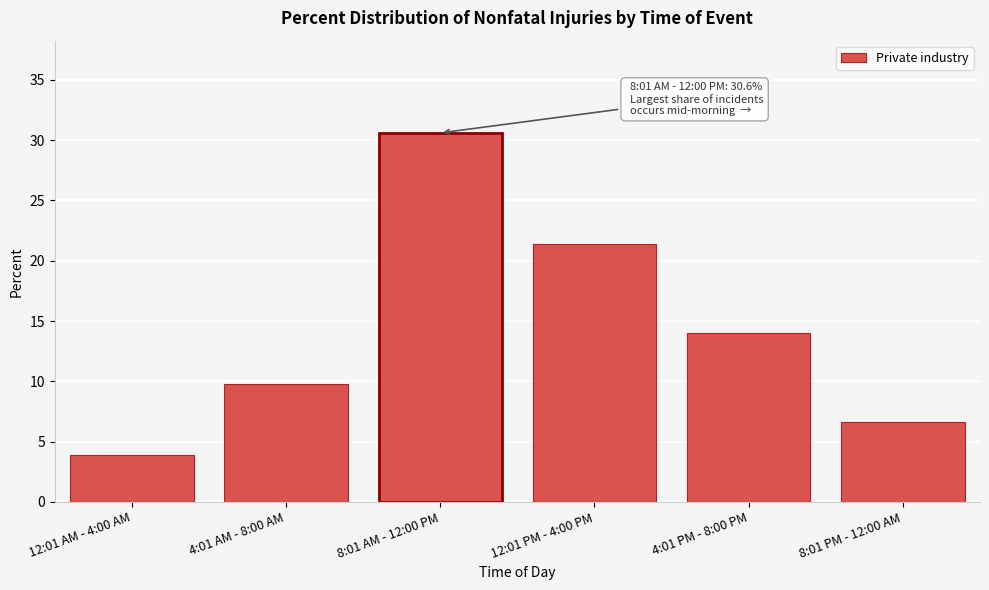

Reading right to left, what are all the values shown in this chart?

6.6	14.0	21.4	30.6	9.8	3.9